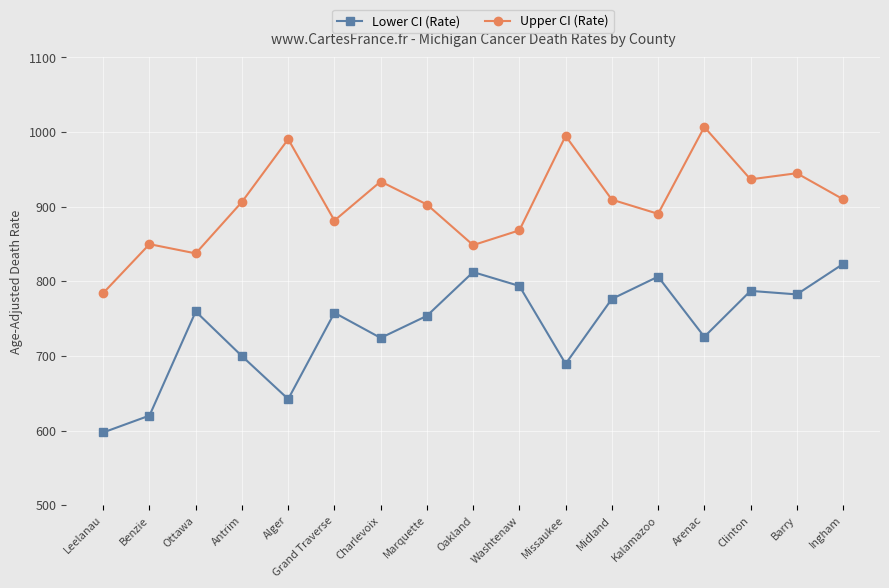

Count the number of data series in this chart.

2